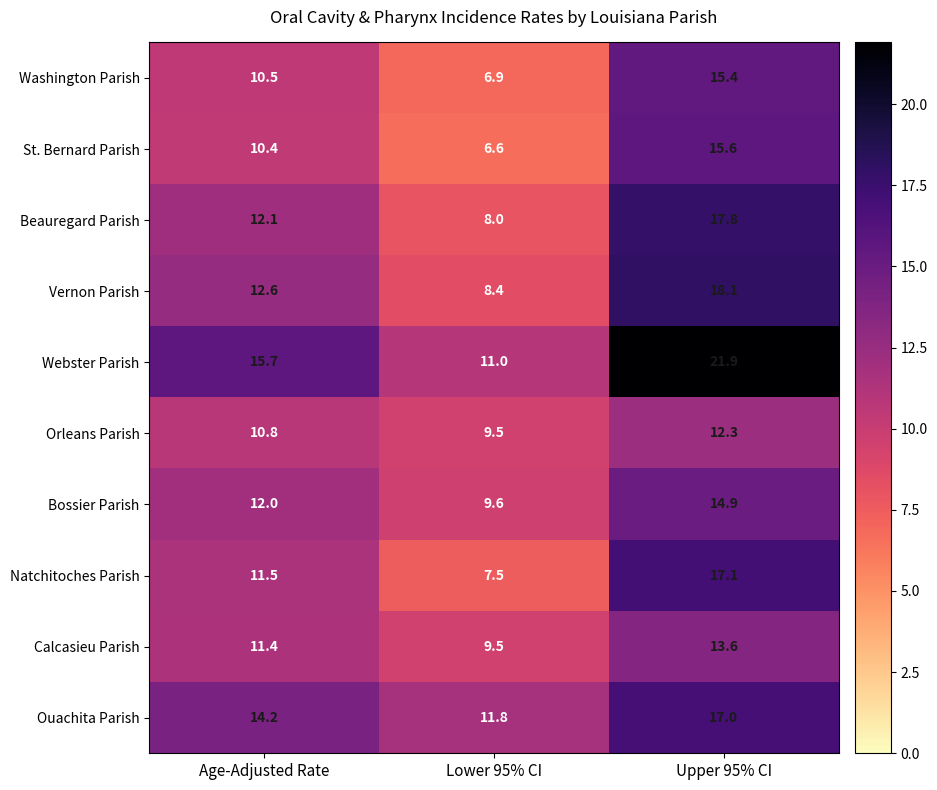

At which category is the sum across all series the highest?

Upper 95% CI